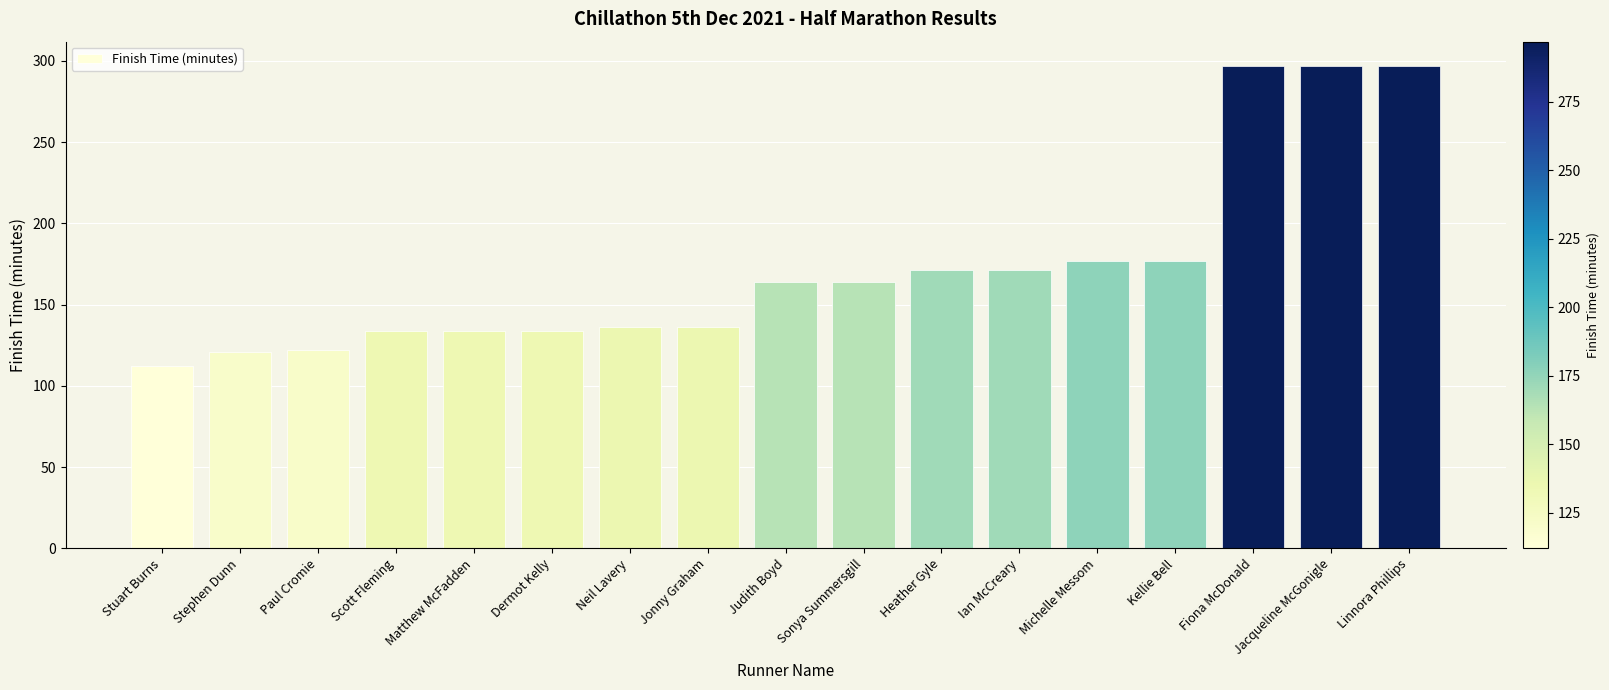

What position from the right is Scott Fleming?

14